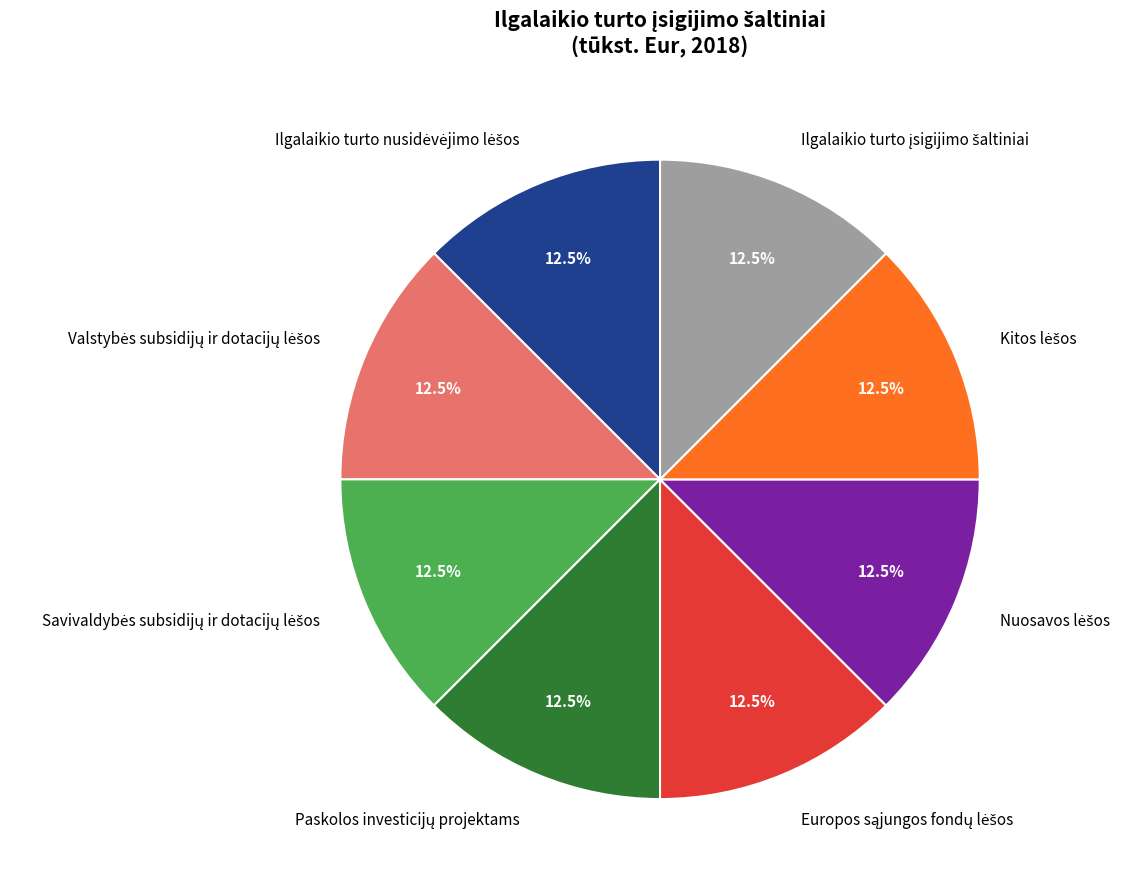

How many slices are in this pie chart?

8